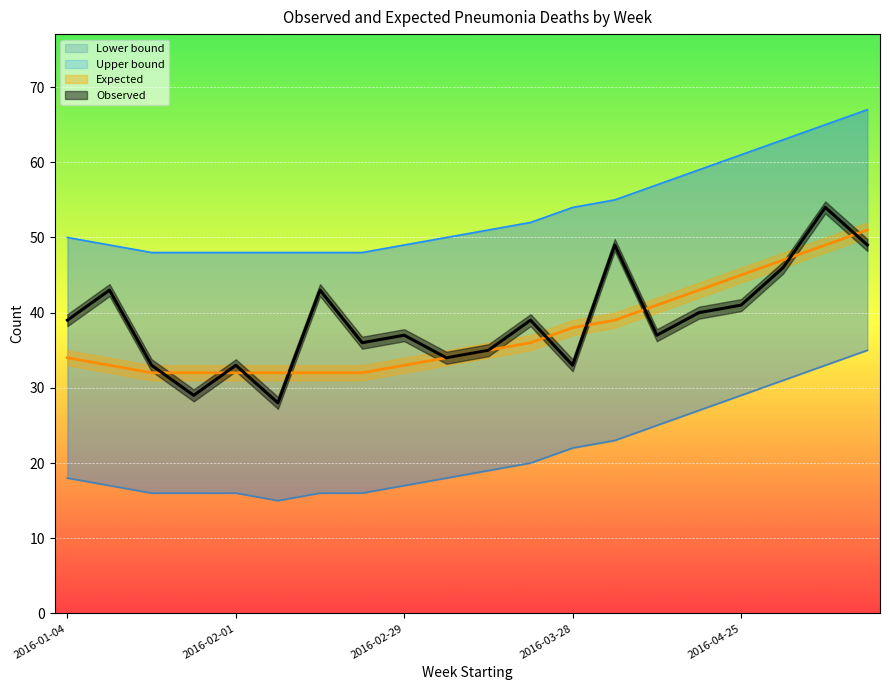

Which series changed the most between 2016-01-11 and 2016-02-01?

Observed